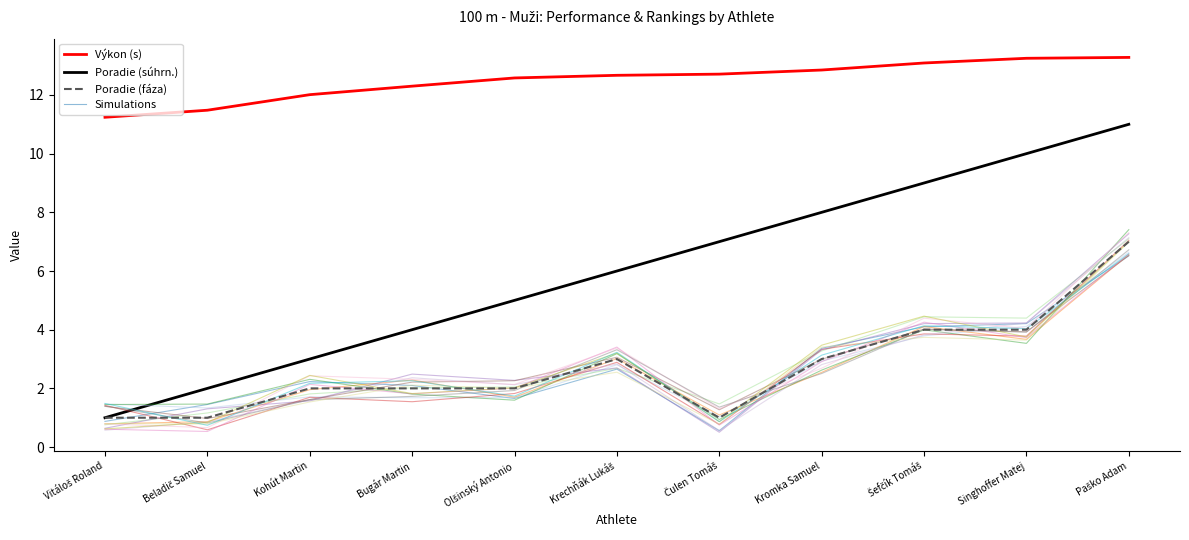

At how many categories does at least one series exceed 2?

11